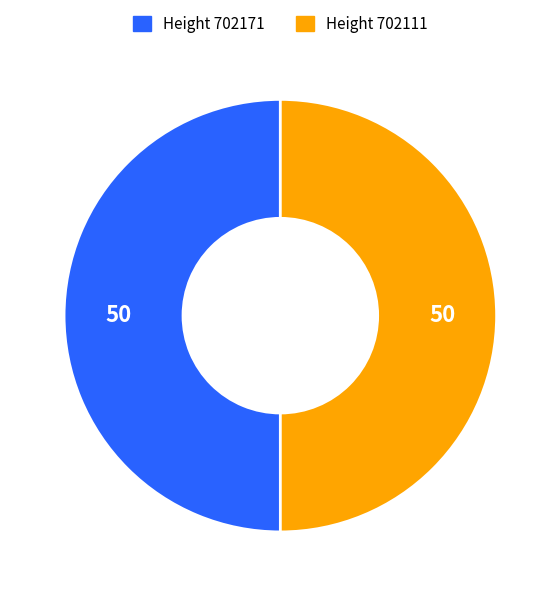

Rank the categories by value from lowest to highest.

702111, 702171